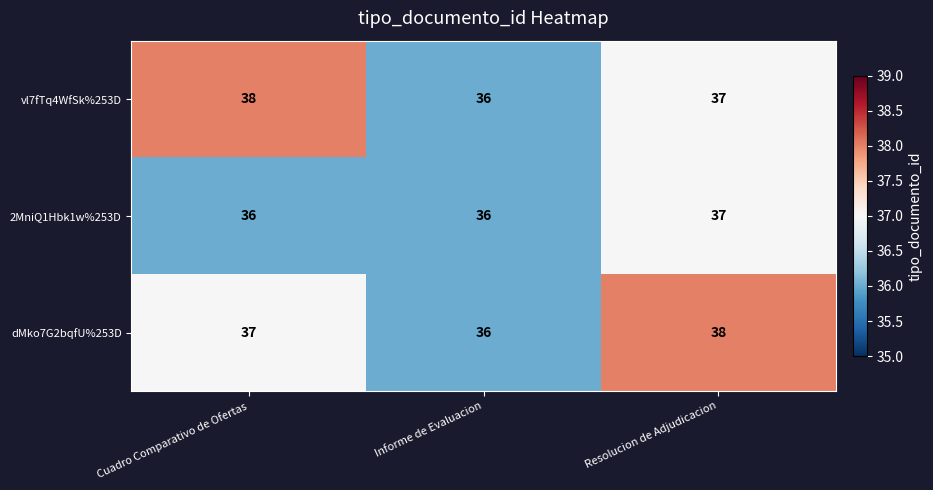

Rank the categories by dMko7G2bqfU%253D value from highest to lowest.

Resolucion de Adjudicacion, Cuadro Comparativo de Ofertas, Informe de Evaluacion